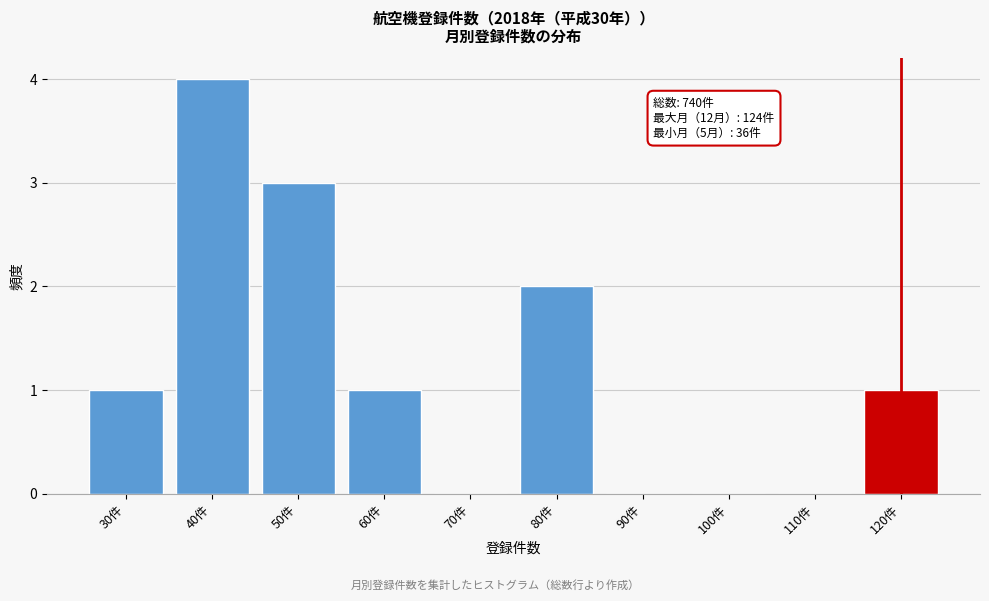

Reading left to right, transcribe all the data shown in this chart.

30件=1	40件=4	50件=3	60件=1	70件=0	80件=2	90件=0	100件=0	110件=0	120件=1